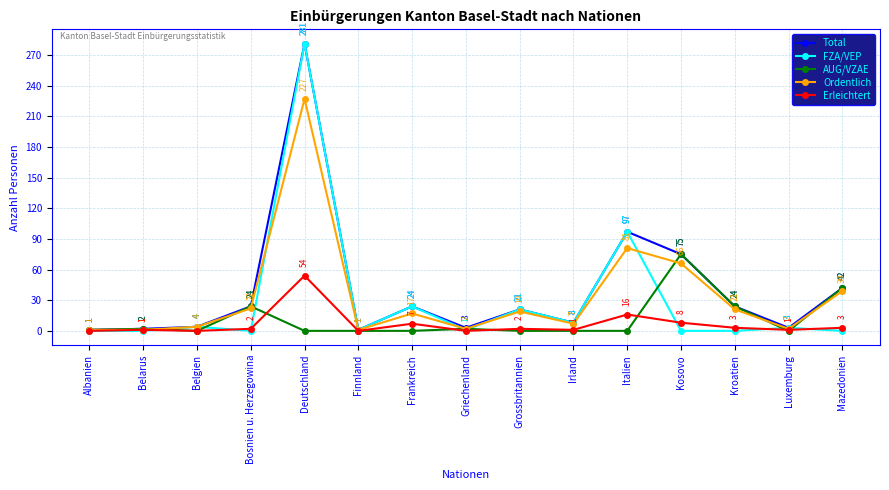

What is the sum of the Erleichtert values at Albanien and Deutschland?

54